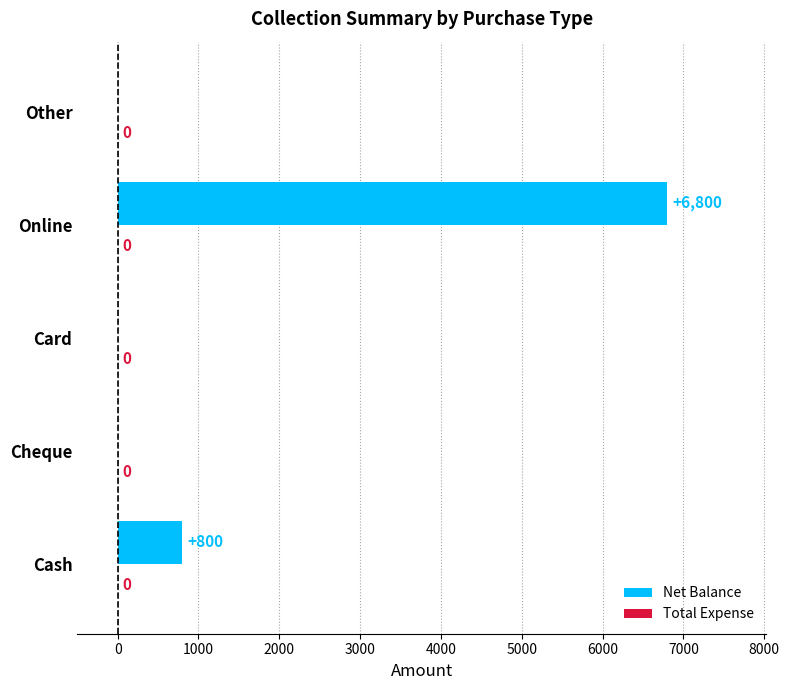

Are the bars horizontal?

Yes